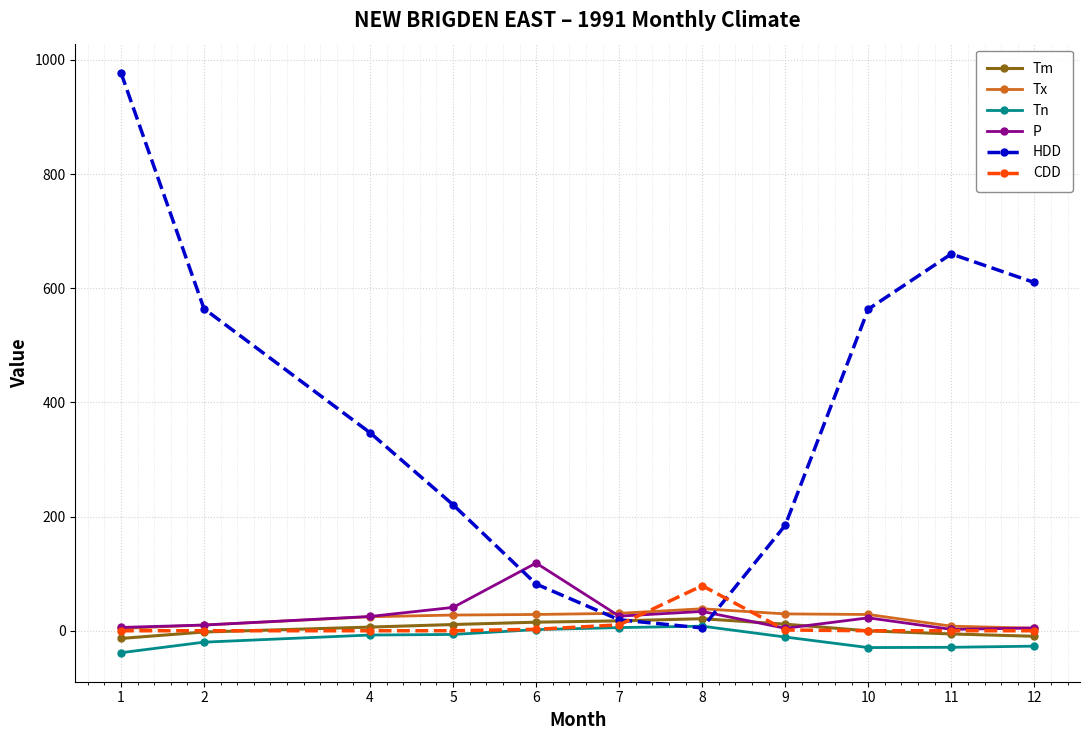

What is the difference between the maximum and second lowest values in the Tn series?

37.5